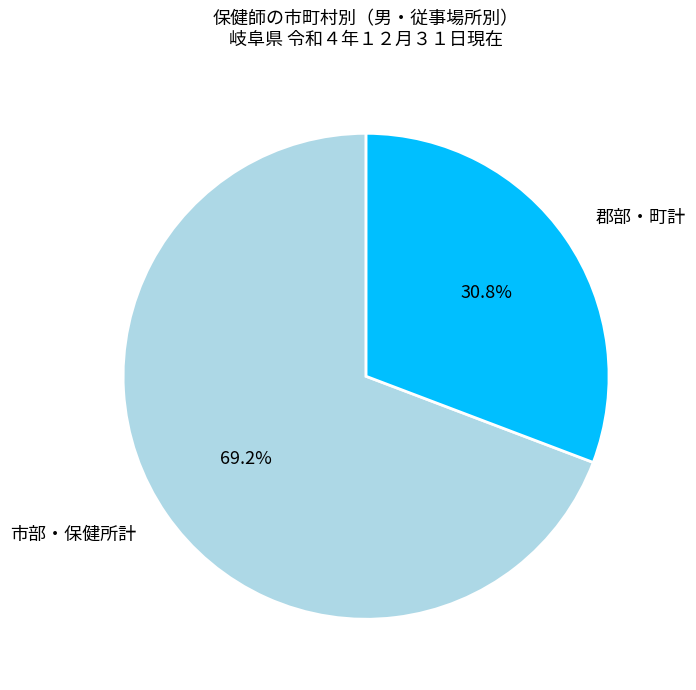

Rank the categories by value from highest to lowest.

市部・保健所計, 郡部・町計